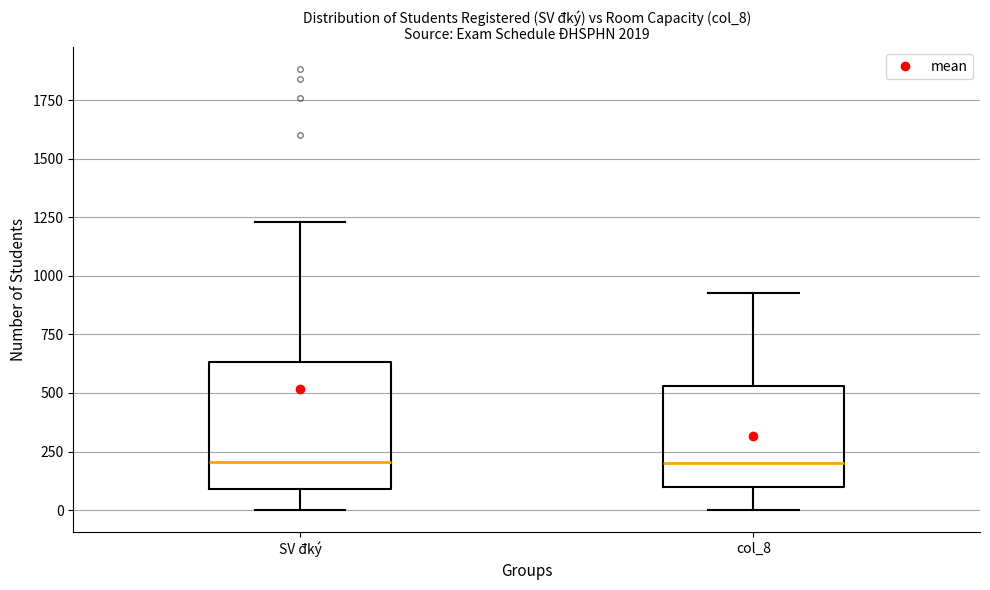

Which box is the tallest, from its lower edge to its upper edge?

SV đký